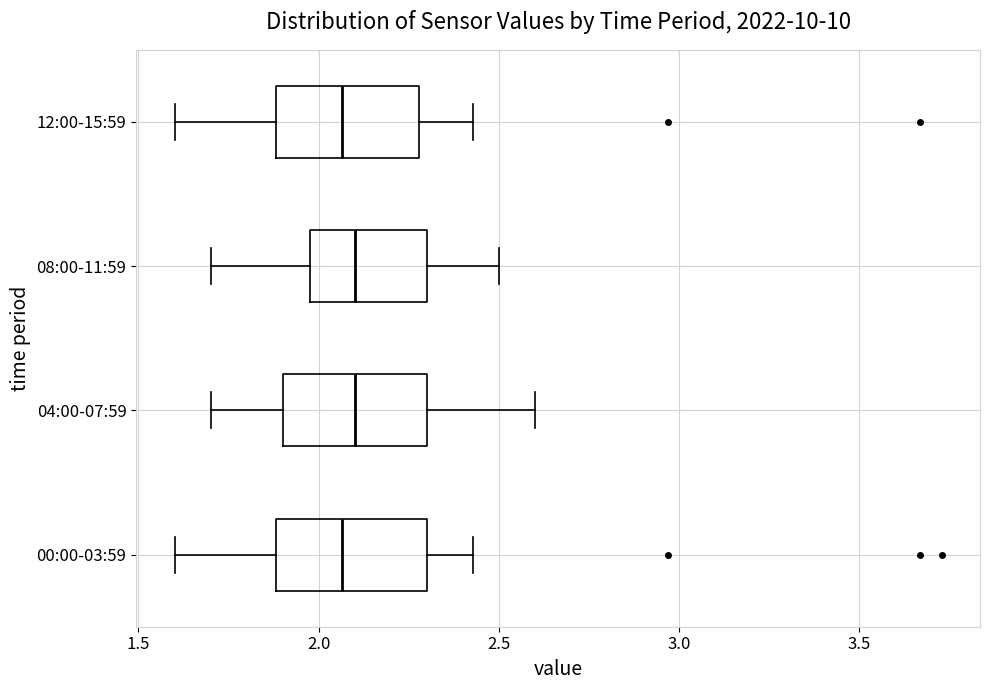

Where does the right whisker of the box for 12:00-15:59 end on the x-axis? The values are not printed on the chart, so give them approximately, as read against the axis.

2.45